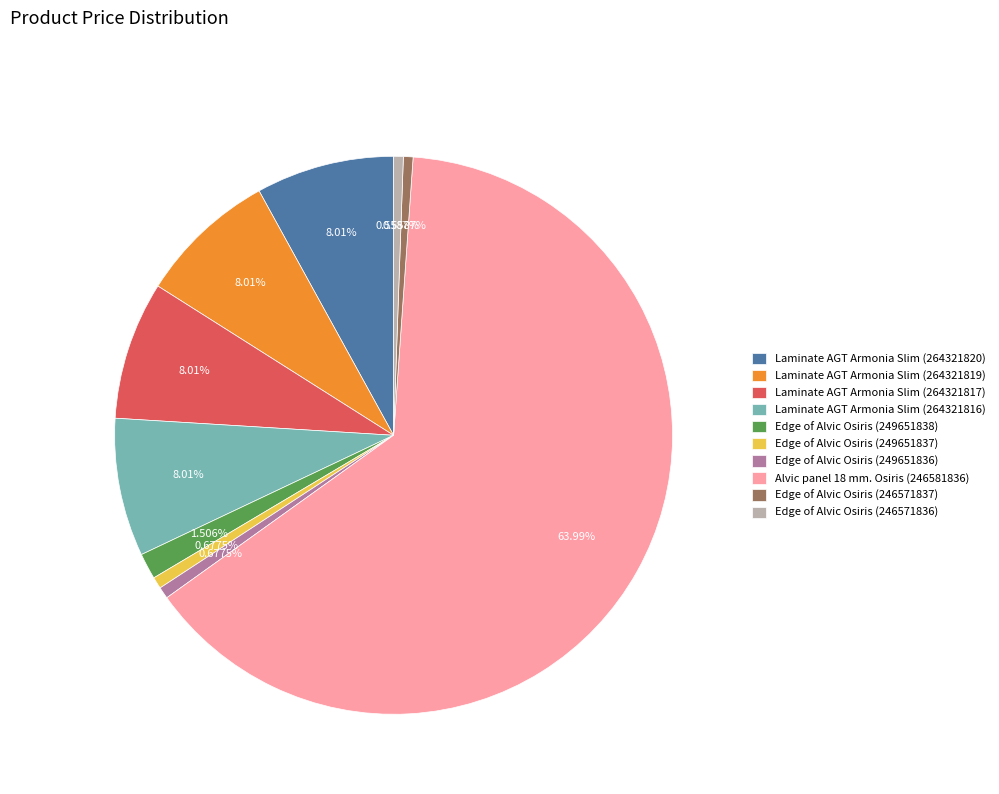

Does Alvic panel 18 mm. Osiris (246581836) represent more than half of the total?

Yes